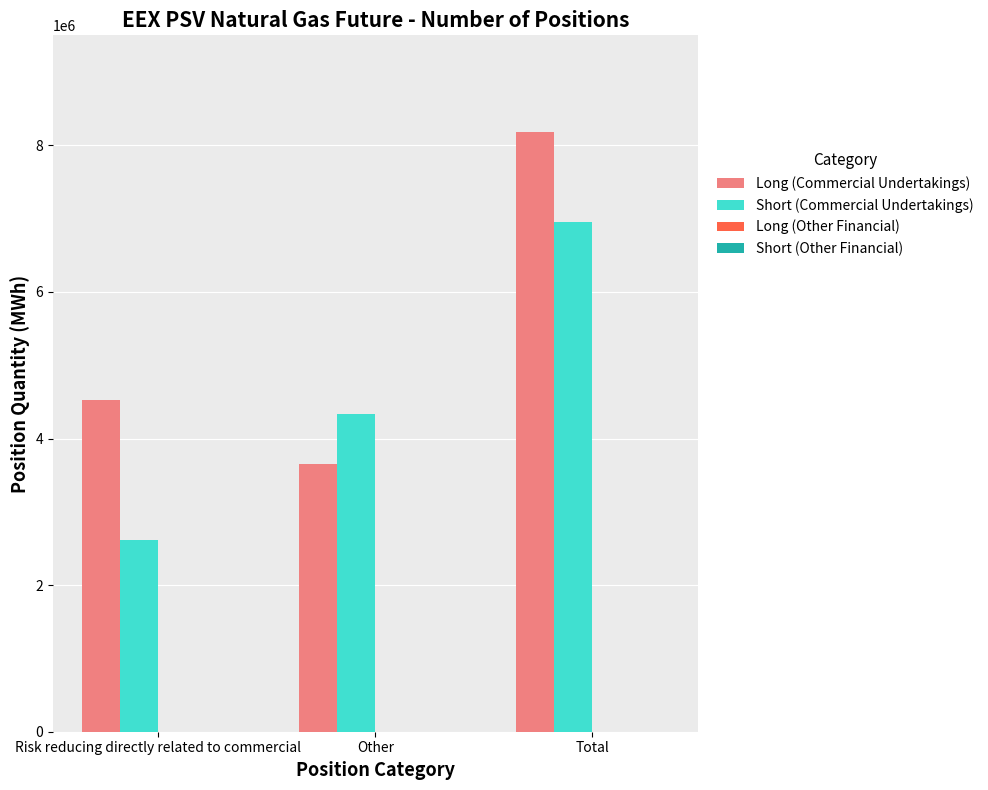

How many bars are there in total?

6